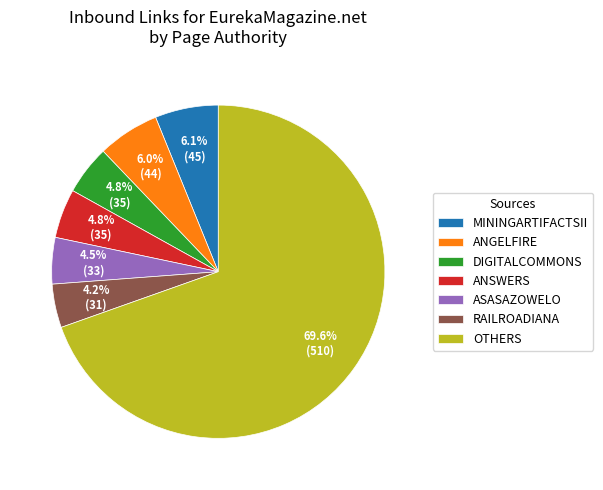

What is the largest slice in the pie chart?

OTHERS